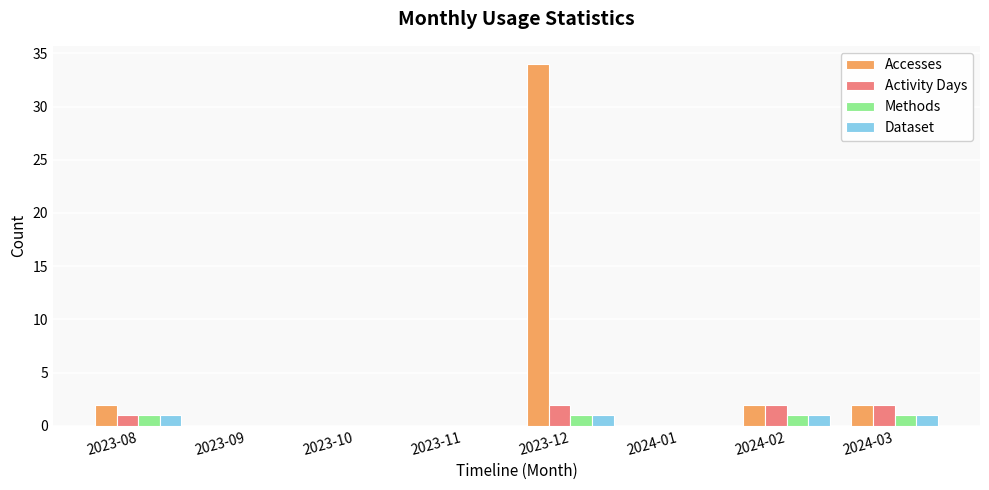

What is the maximum value shown in the chart?

34